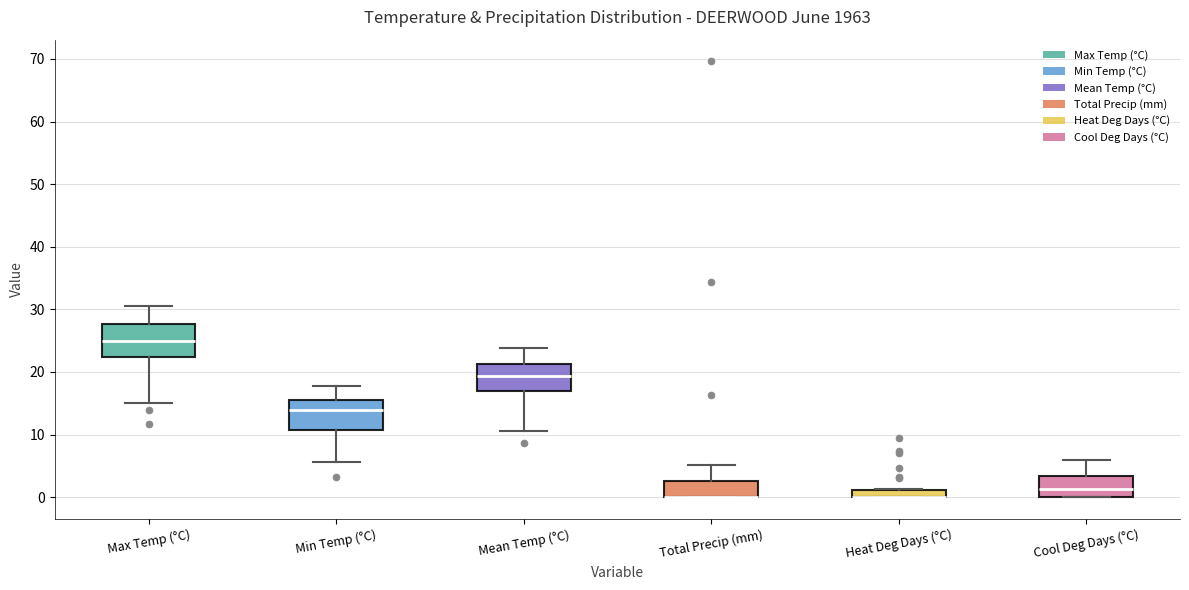

Where does the upper whisker of the box for Mean Temp (°C) end on the y-axis? The values are not printed on the chart, so give them approximately, as read against the axis.

24